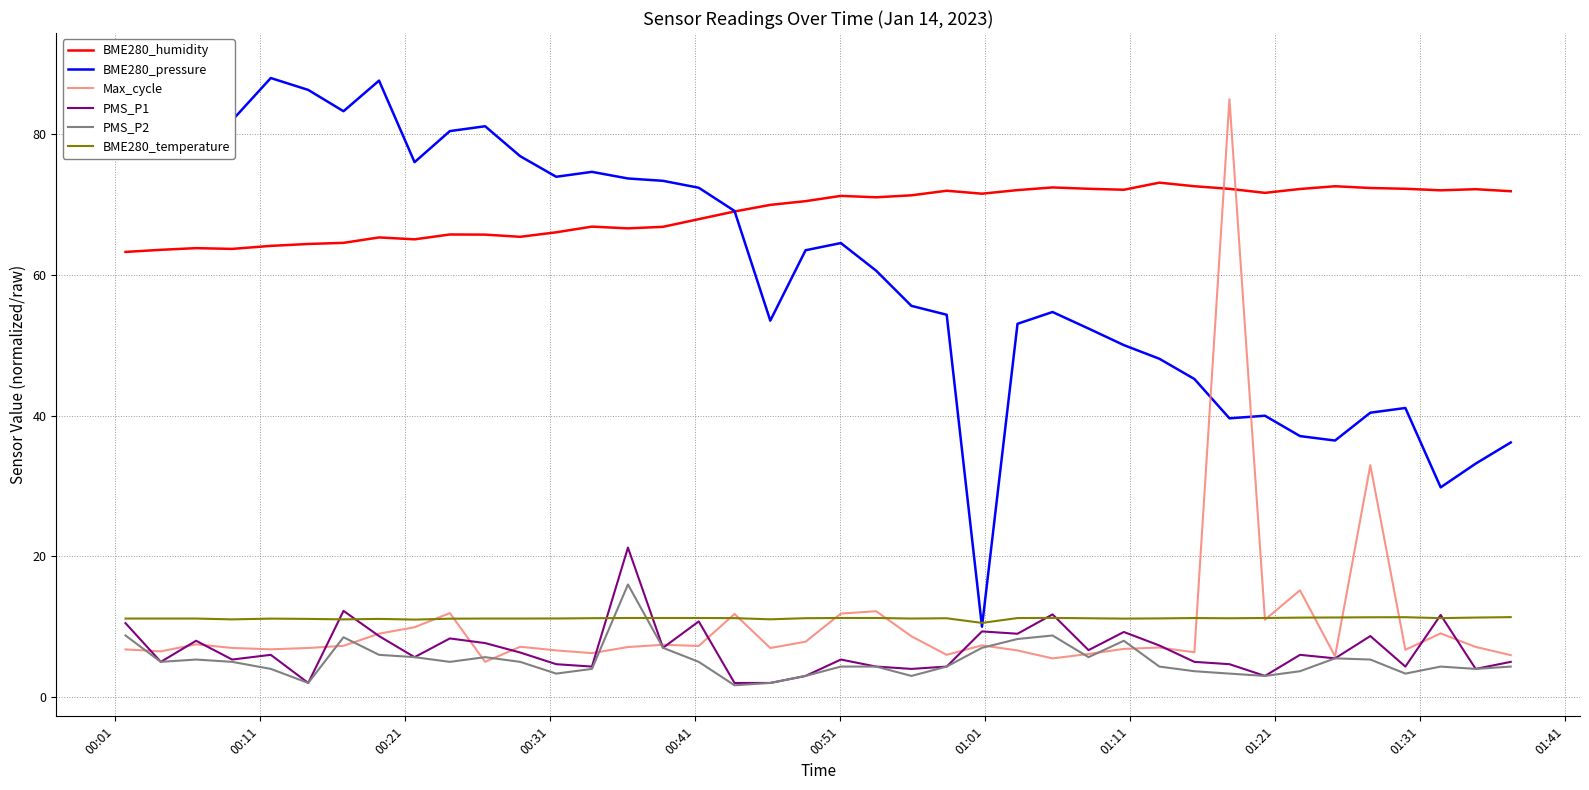

Reading left to right, extract all data points from this chart.

BME280_humidity: 63.3	63.6	63.8	63.7	64.2	64.4	64.6	65.3	65.1	65.8	65.8	65.4	66.1	66.9	66.6	66.9	68.0	69.0	70.0	70.5	71.3	71.1	71.3	72.0	71.6	72.1	72.5	72.3	72.1	73.1	72.6	72.3	71.7	72.2	72.6	72.4	72.3	72.0	72.2	71.9
BME280_pressure: 90.0	90.0	90.0	82.0	88.0	86.3	83.3	87.6	76.1	80.5	81.2	76.9	74.0	74.7	73.7	73.4	72.4	69.1	53.5	63.5	64.6	60.6	55.6	54.4	10.0	53.1	54.7	52.4	50.0	48.1	45.2	39.6	40.0	37.1	36.5	40.4	41.1	29.8	33.2	36.2
Max_cycle: 6.8	6.5	7.5	7.0	6.8	7.0	7.3	9.0	9.9	11.9	5.0	7.2	6.6	6.2	7.1	7.4	7.3	11.8	7.0	7.9	11.9	12.2	8.6	6.0	7.4	6.6	5.5	6.1	6.8	7.0	6.4	85.0	11.0	15.2	5.8	33.0	6.7	9.0	7.1	6.0
PMS_P1: 10.5	5.0	8.0	5.3	6.0	2.0	12.2	8.7	5.7	8.3	7.7	6.3	4.7	4.3	21.2	7.0	10.8	2.0	2.0	3.0	5.3	4.3	4.0	4.3	9.3	9.0	11.8	6.7	9.2	7.3	5.0	4.7	3.0	6.0	5.5	8.7	4.3	11.7	4.0	5.0
PMS_P2: 8.8	5.0	5.3	5.0	4.0	2.0	8.5	6.0	5.7	5.0	5.7	5.0	3.3	4.0	16.0	7.0	5.0	1.7	2.0	3.0	4.3	4.3	3.0	4.3	7.0	8.2	8.8	5.7	8.0	4.3	3.7	3.3	3.0	3.7	5.5	5.3	3.3	4.3	4.0	4.3
BME280_temperature: 11.2	11.2	11.2	11.0	11.2	11.1	11.0	11.1	11.0	11.1	11.2	11.2	11.2	11.2	11.2	11.2	11.2	11.2	11.1	11.2	11.2	11.2	11.2	11.2	10.5	11.2	11.2	11.2	11.2	11.2	11.2	11.2	11.2	11.3	11.3	11.3	11.3	11.2	11.3	11.4